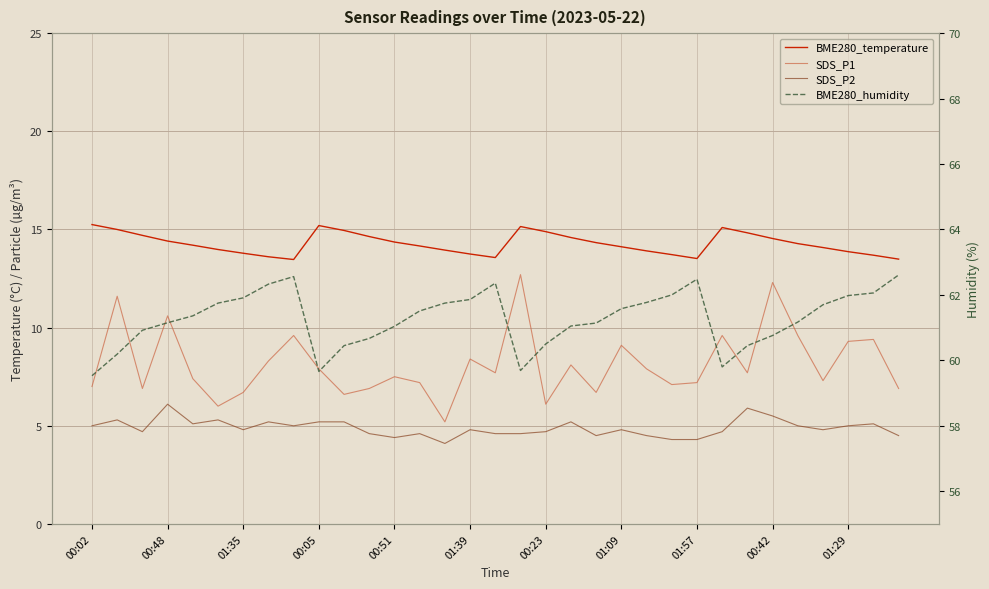

Which series has the largest total across all categories?

BME280_humidity